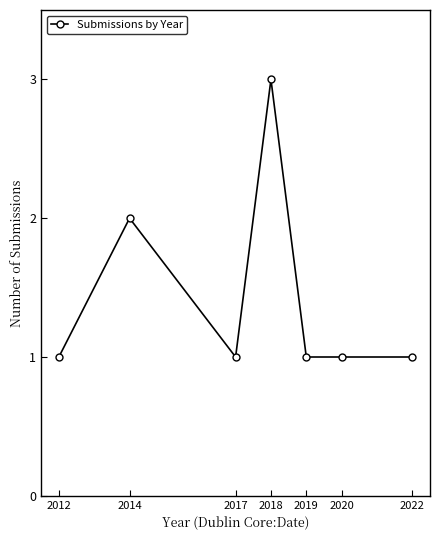

What is the change in value from 2014 to 2017?

-1